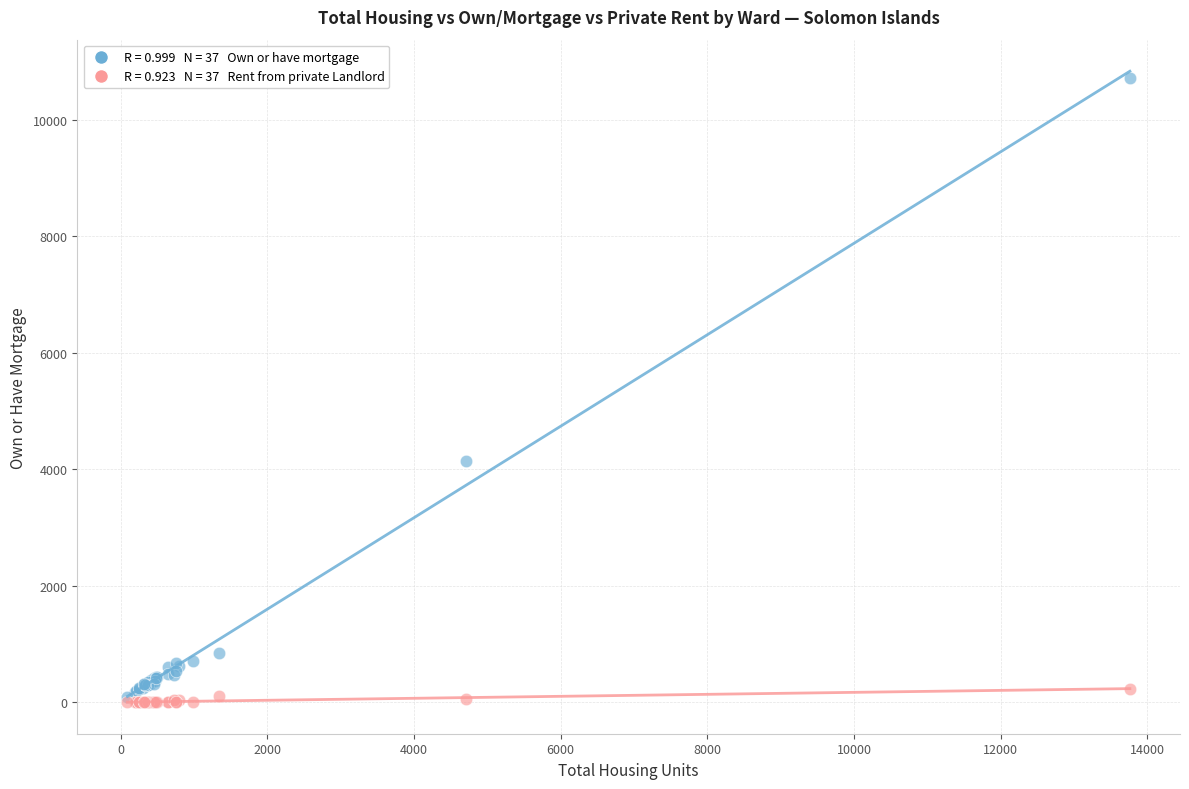

Across all series, what Y value is closest to 5362?

4147